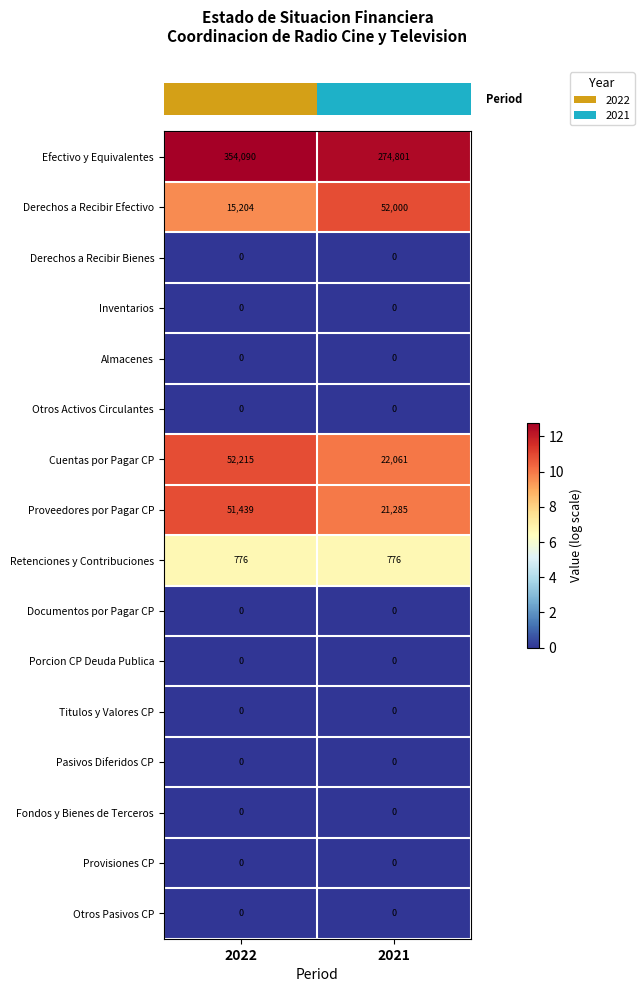

True or false: Inventarios has a value of 0 at 2022.

True